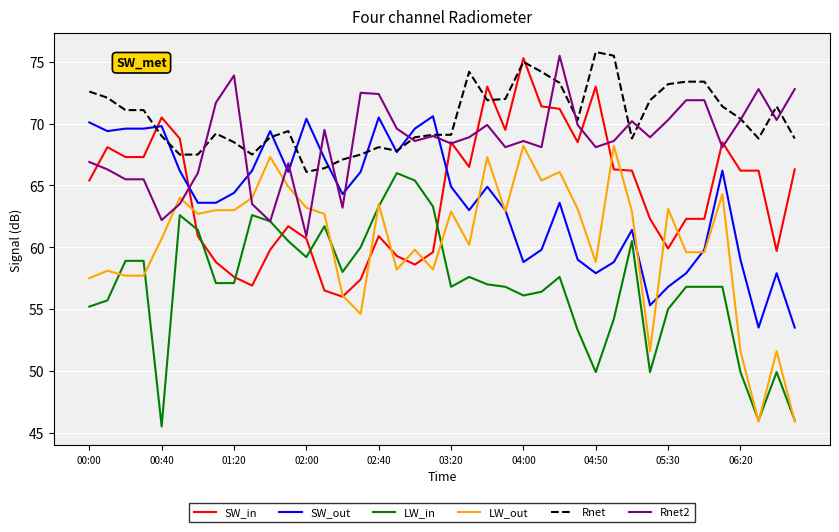

Is this an area chart (filled region under the line)?

No